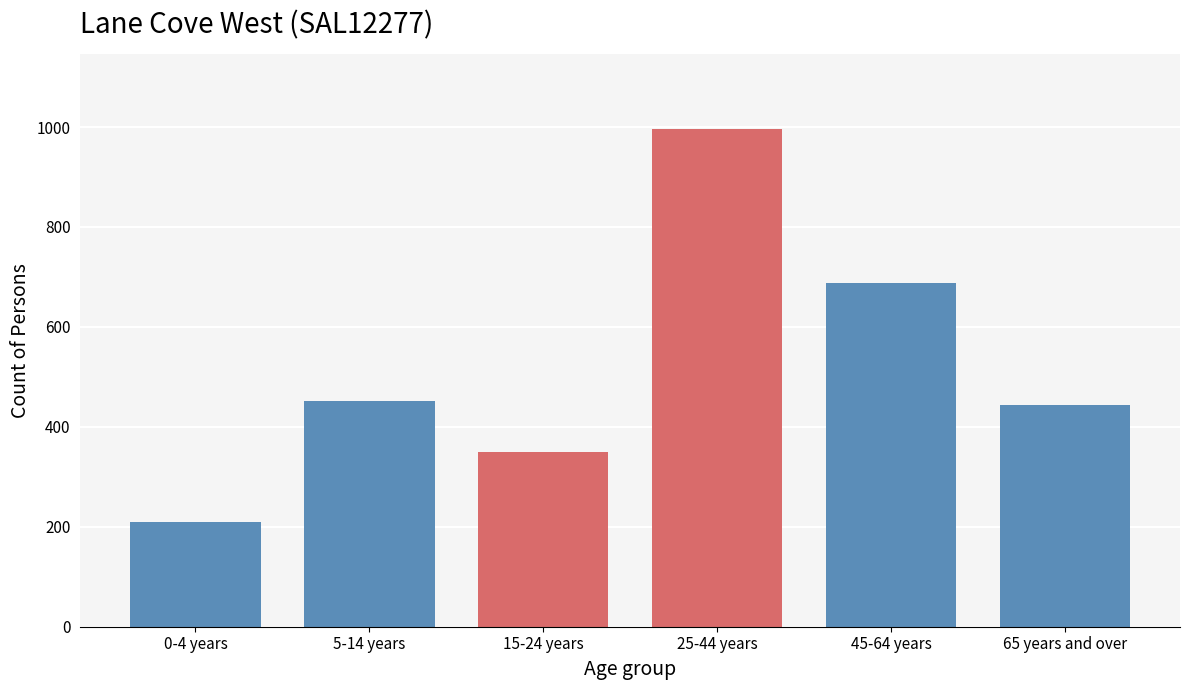

Reading left to right, extract all data points from this chart.

209	452	350	997	688	444